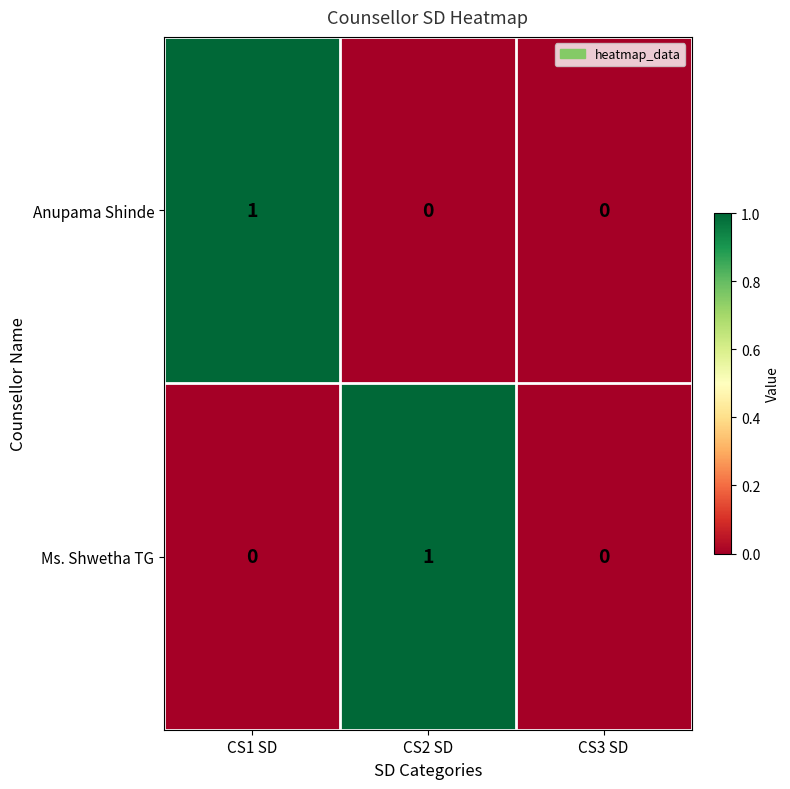

At CS2 SD, list the series in order from largest to smallest.

Ms. Shwetha TG, Anupama Shinde